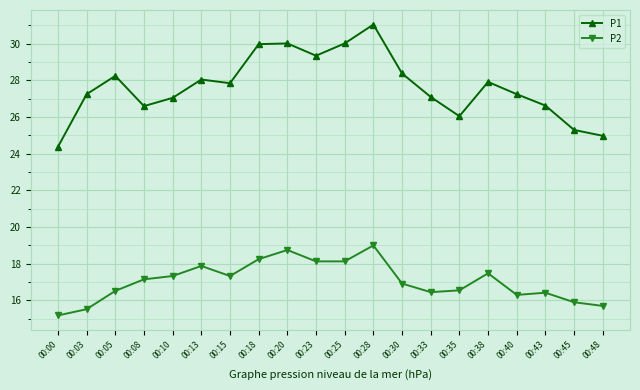

Where is the first local maximum for P1?

00:05